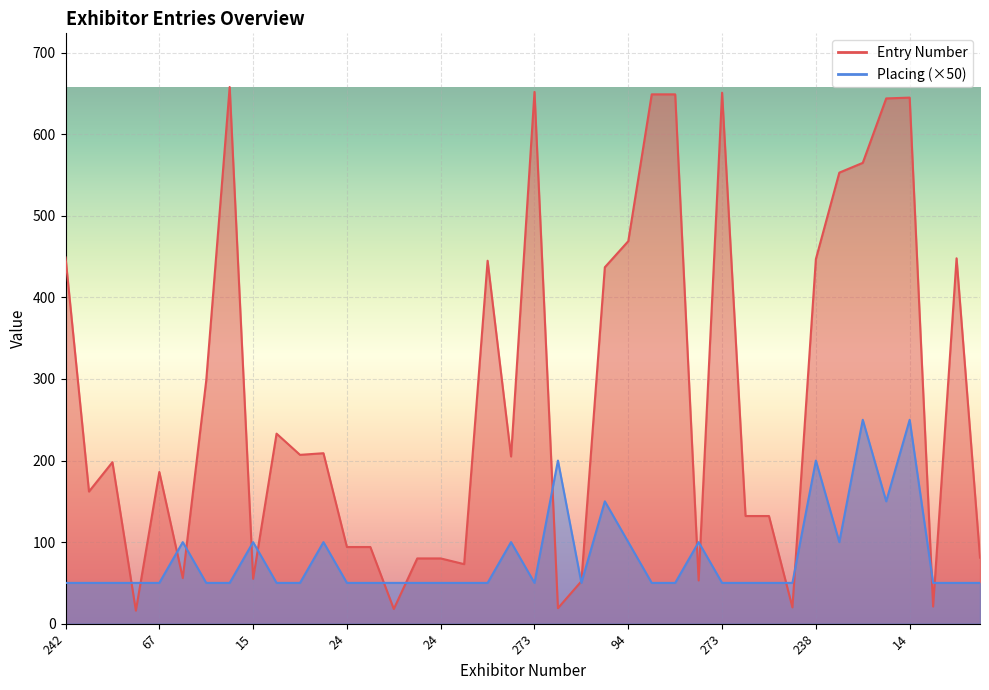

Rank the series by their average value, from highest to lowest.

Entry Number, Placing